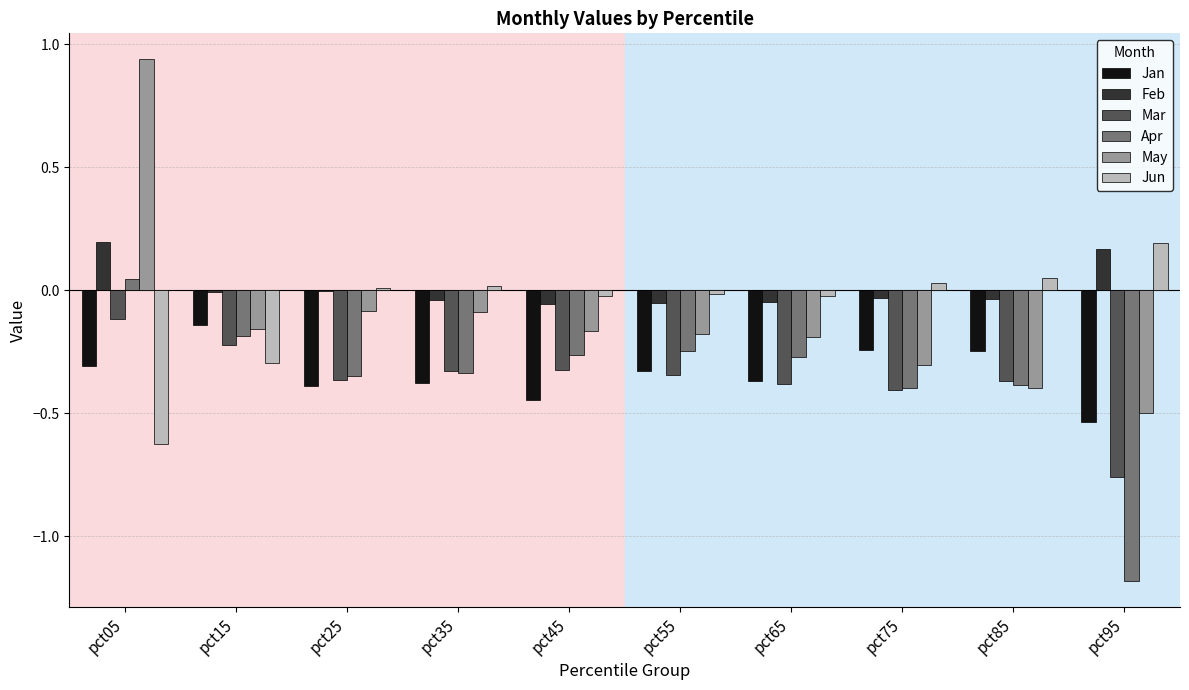

Which series has the largest range (max minus min)?

May